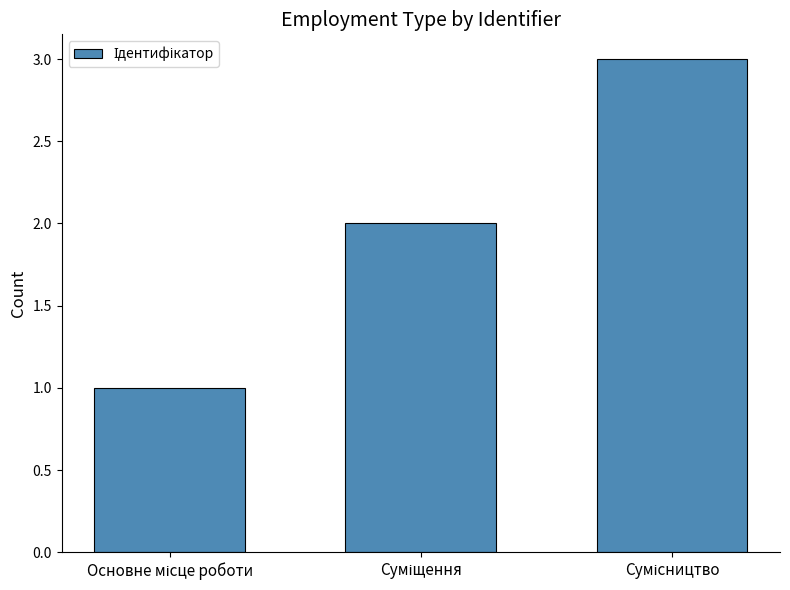

How many values are between 1 and 3?

3